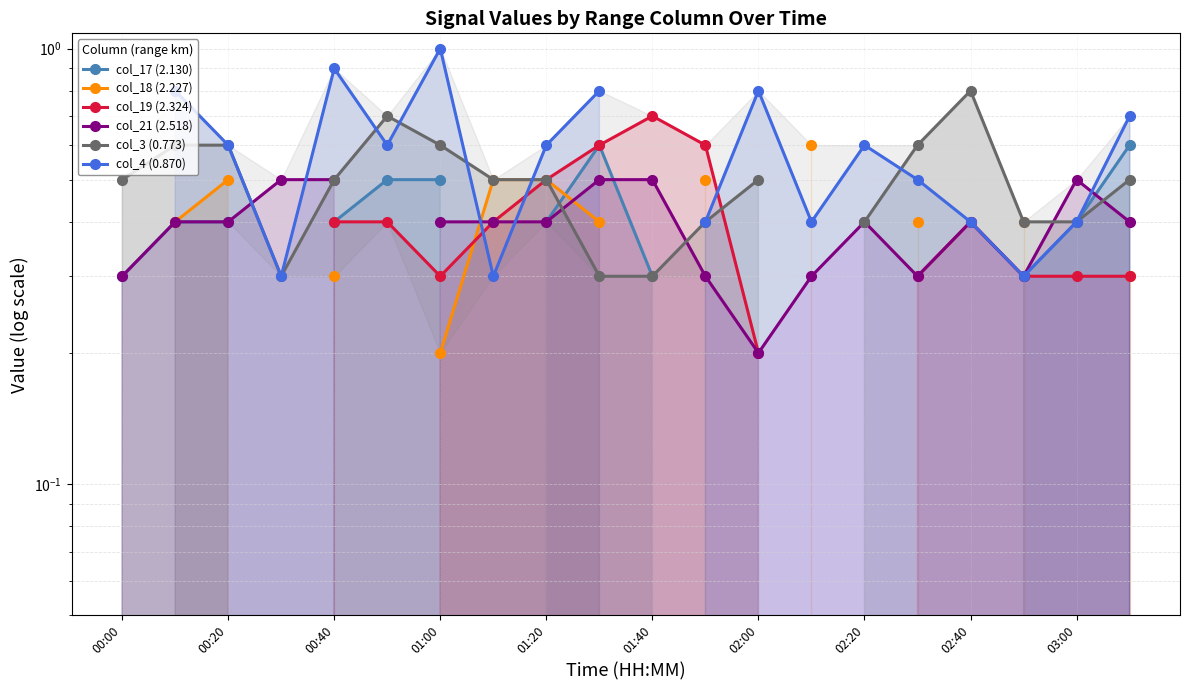

Is it true that col_19 (2.324) equals 1.2 at 01:40?

False